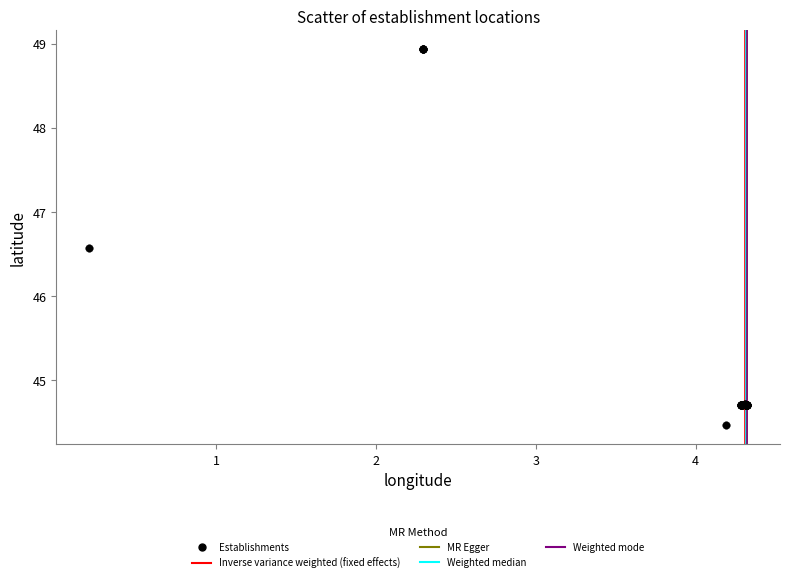

What Y value in the scatter plot is closest to 46?

46.6